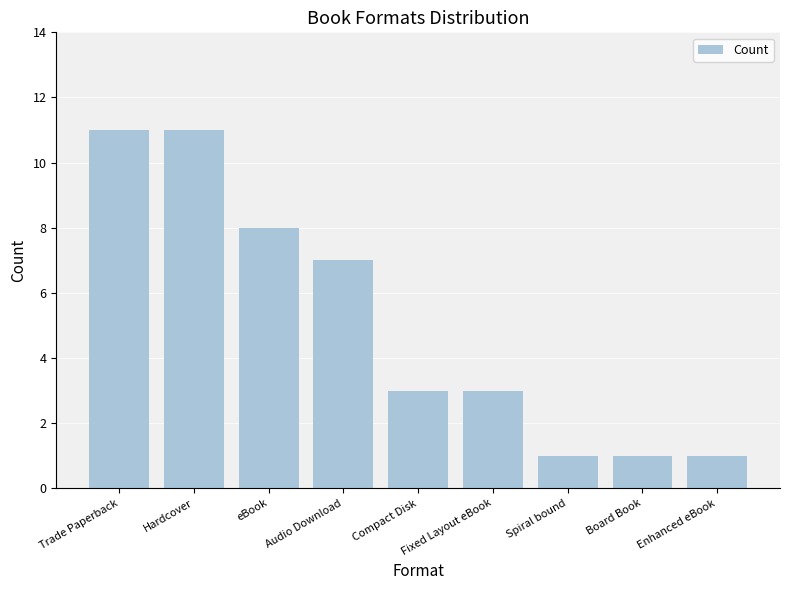

Which has a higher value, Board Book or eBook?

eBook